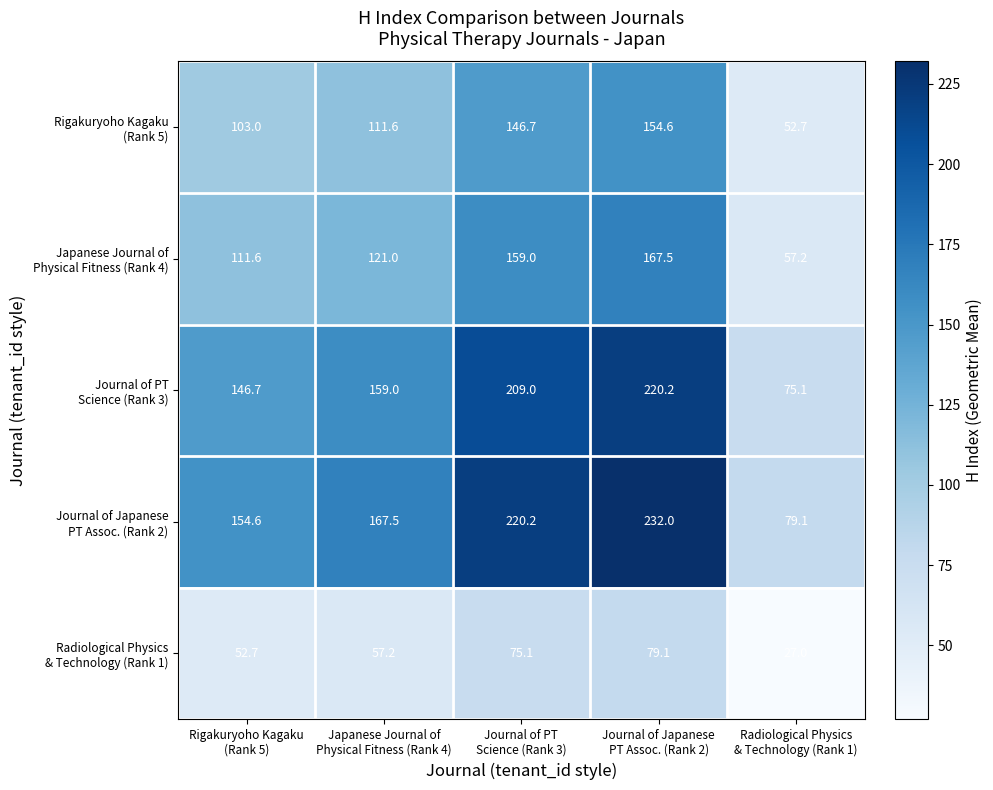

What is the greatest value displayed?

232.0